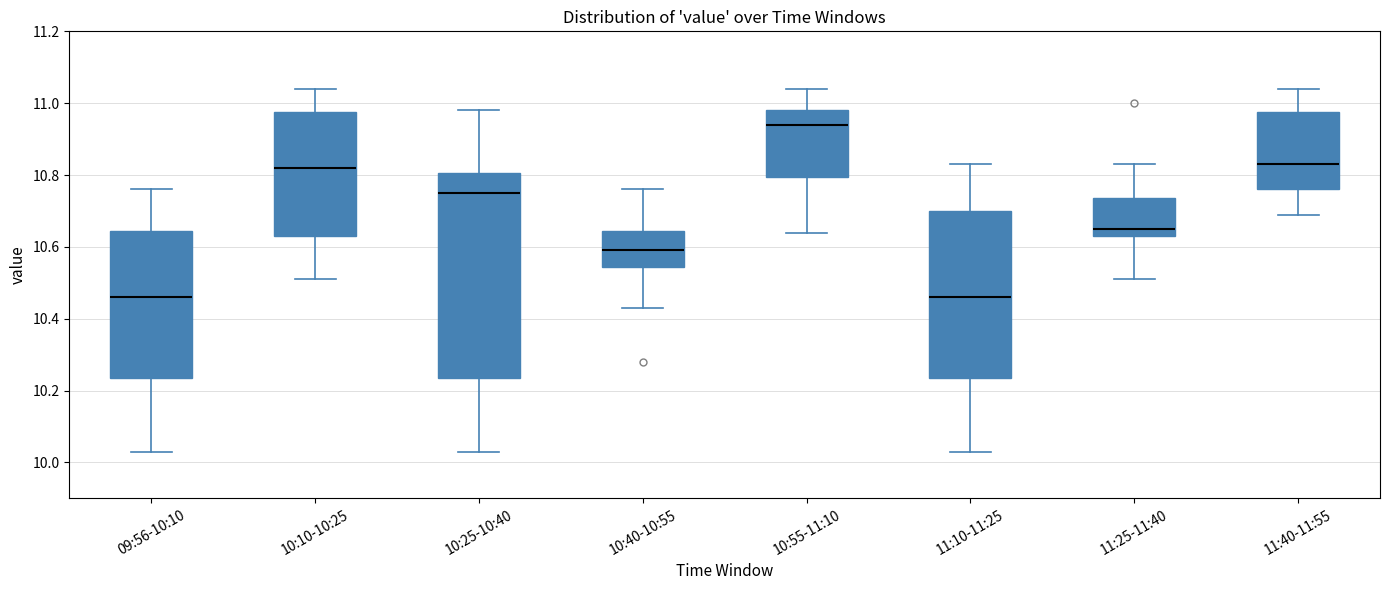

Reading left to right, read every box against the y-axis: the position of its median line, the range the box covers, and the ends of its whiskers. The values are not printed on the chart, so give them approximately, as read against the axis.

09:56-10:10: median 10.46, box 10.24 to 10.64, whiskers 10.04 to 10.76
10:10-10:25: median 10.82, box 10.64 to 10.98, whiskers 10.52 to 11.04
10:25-10:40: median 10.76, box 10.24 to 10.80, whiskers 10.04 to 10.98
10:40-10:55: median 10.60, box 10.54 to 10.64, whiskers 10.44 to 10.76
10:55-11:10: median 10.94, box 10.80 to 10.98, whiskers 10.64 to 11.04
11:10-11:25: median 10.46, box 10.24 to 10.70, whiskers 10.04 to 10.84
11:25-11:40: median 10.66, box 10.64 to 10.74, whiskers 10.52 to 10.84
11:40-11:55: median 10.84, box 10.76 to 10.98, whiskers 10.70 to 11.04